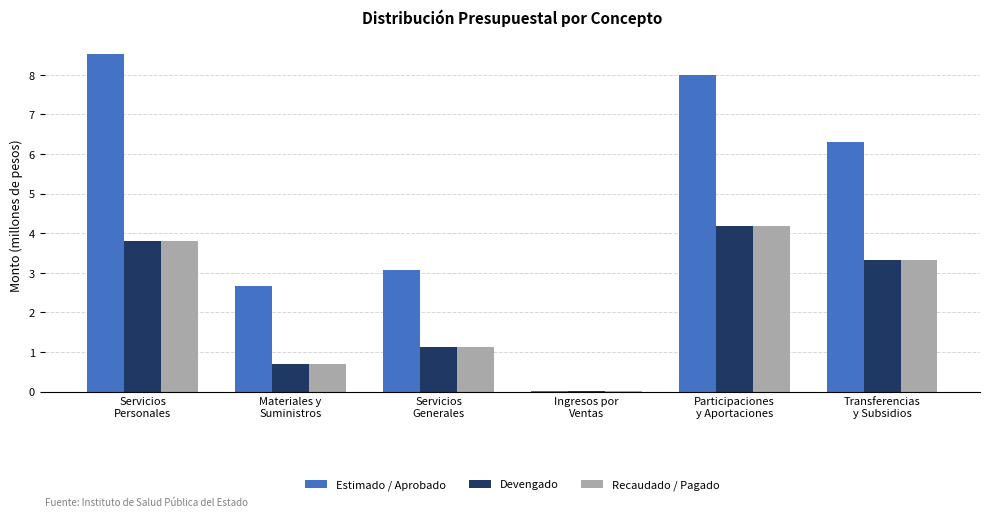

Is it true that Recaudado / Pagado equals 1.1 at Servicios
Generales?

True